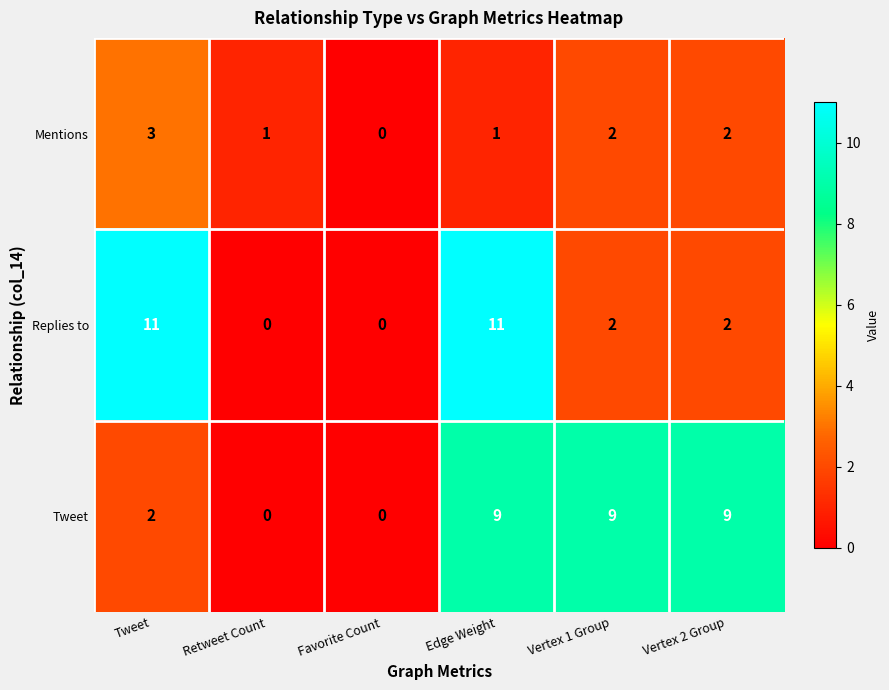

What is the difference between the Replies to values at Favorite Count and Edge Weight?

11